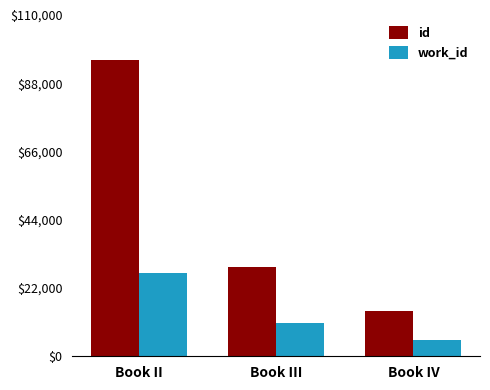

Reading right to left, list all the values displayed in this chart.

id: 14458	28907	95719
work_id: 5366	10732	26830